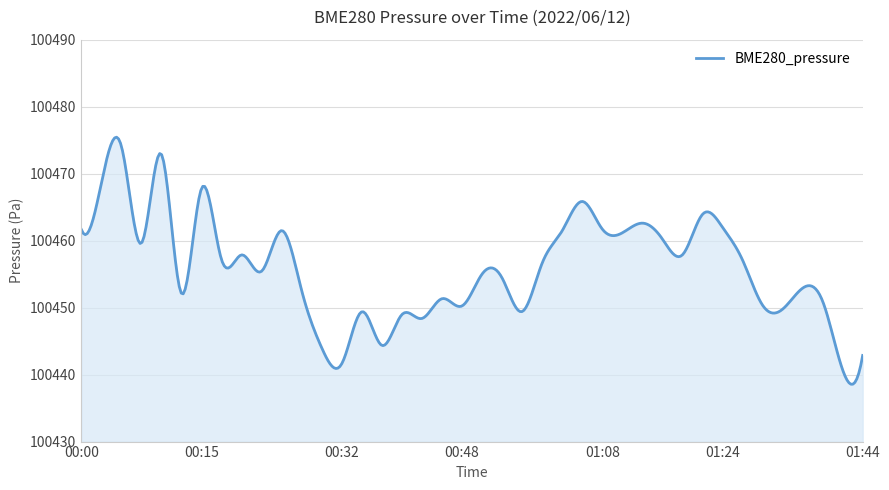

What is the smallest value displayed?

100438.6